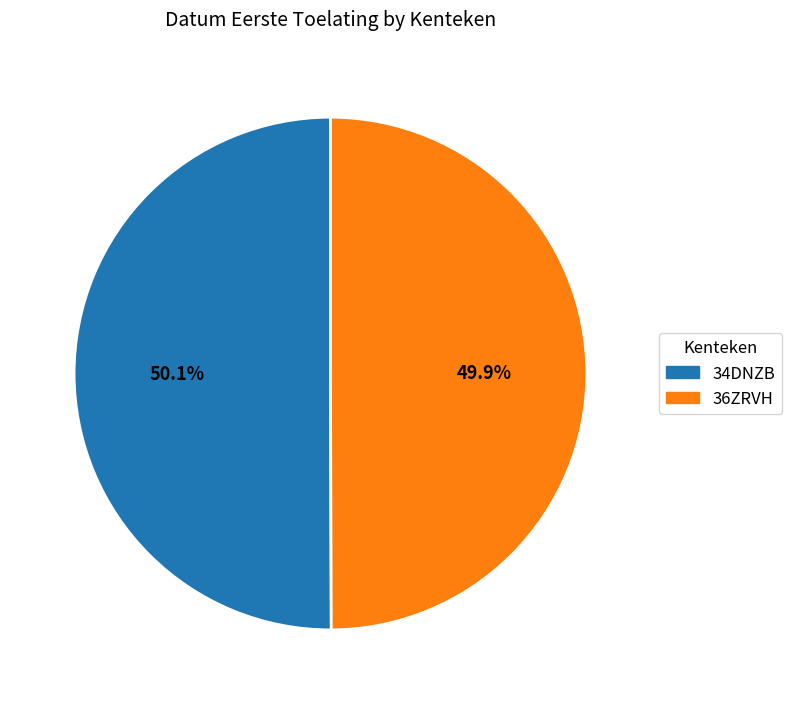

Approximately how many times larger is the value at 34DNZB compared to 36ZRVH?

1.0